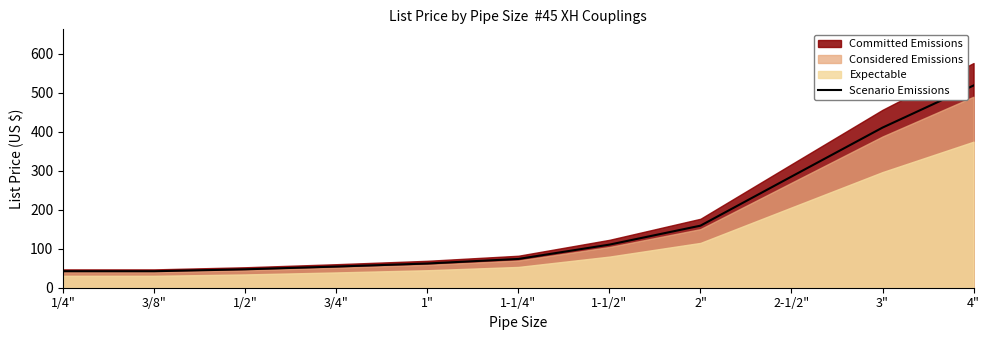

Does the chart have visible grid lines?

No